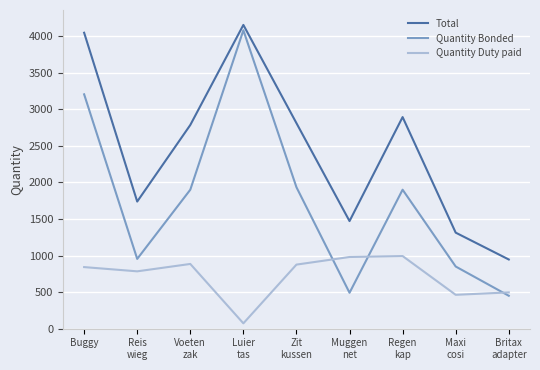

What is the total value across all series at Maxi
cosi?

2626